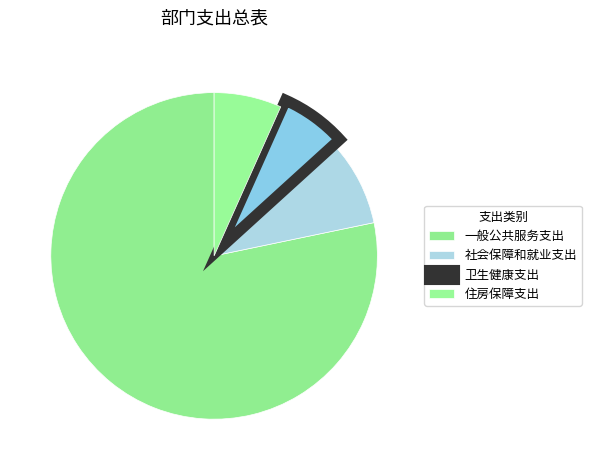

True or false: 卫生健康支出 accounts for 7% of the total.

True